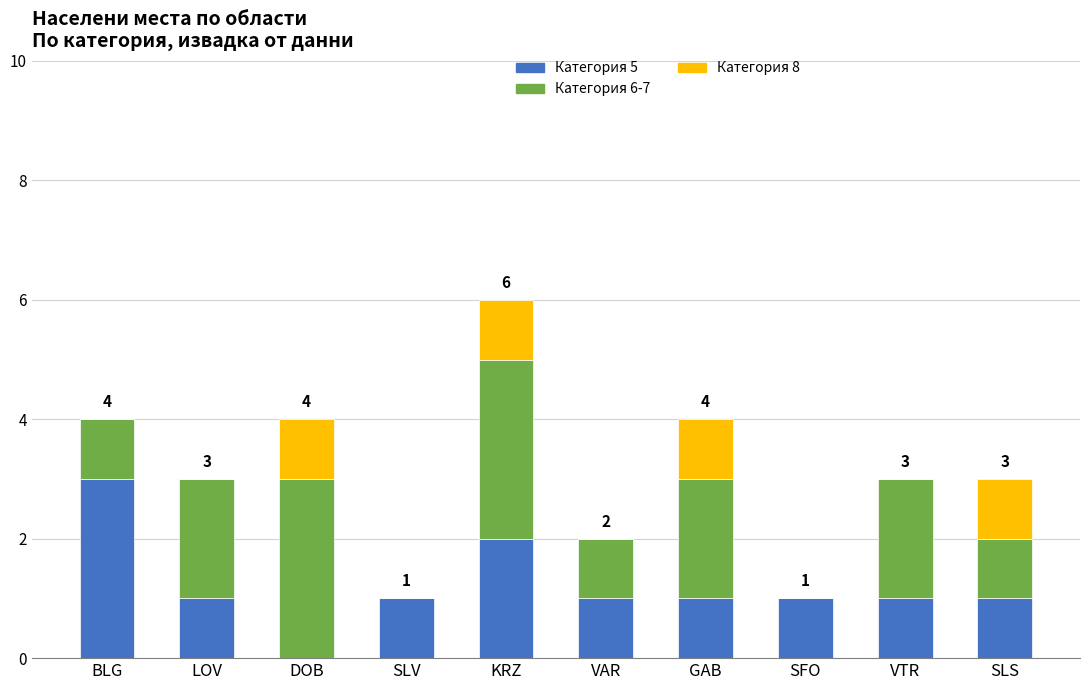

At which category is the sum across all series the highest?

KRZ